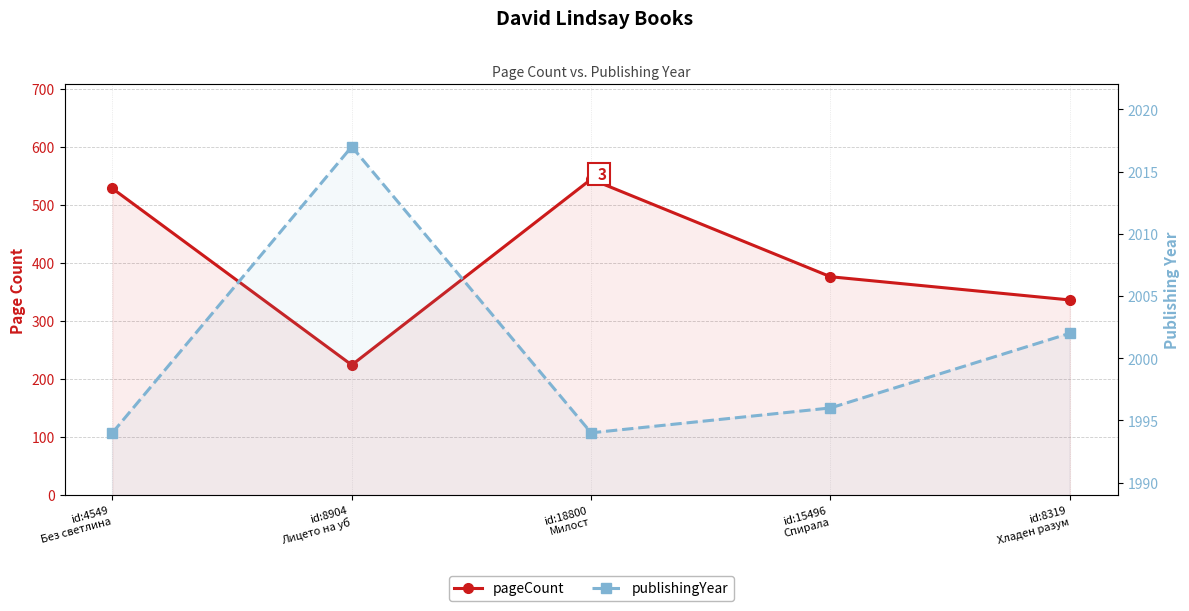

What is the difference between the highest and lowest values at id:18800
Милост?

1450